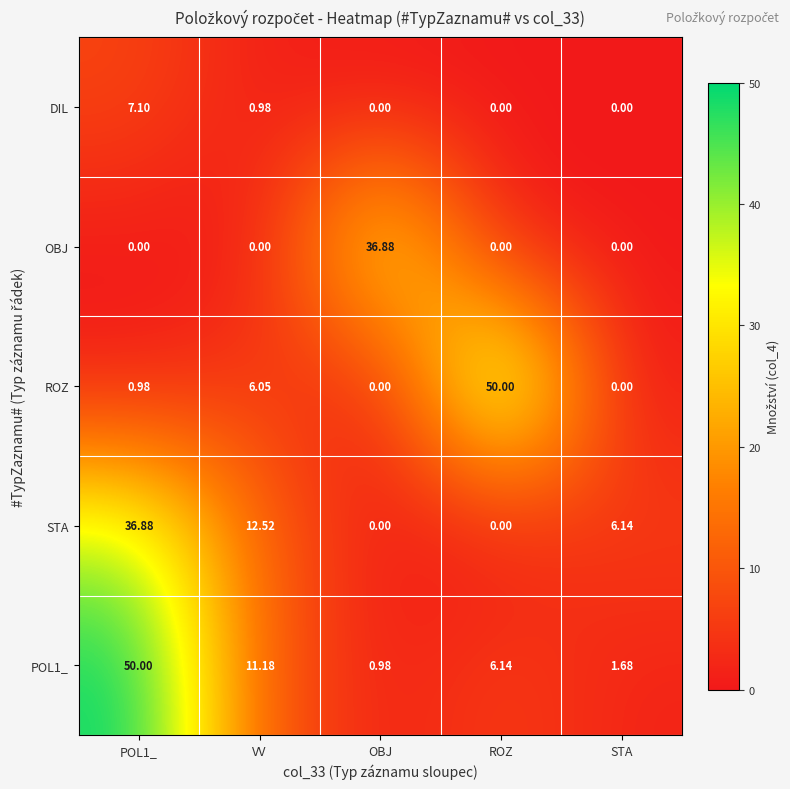

How many positive values does the STA series have?

3